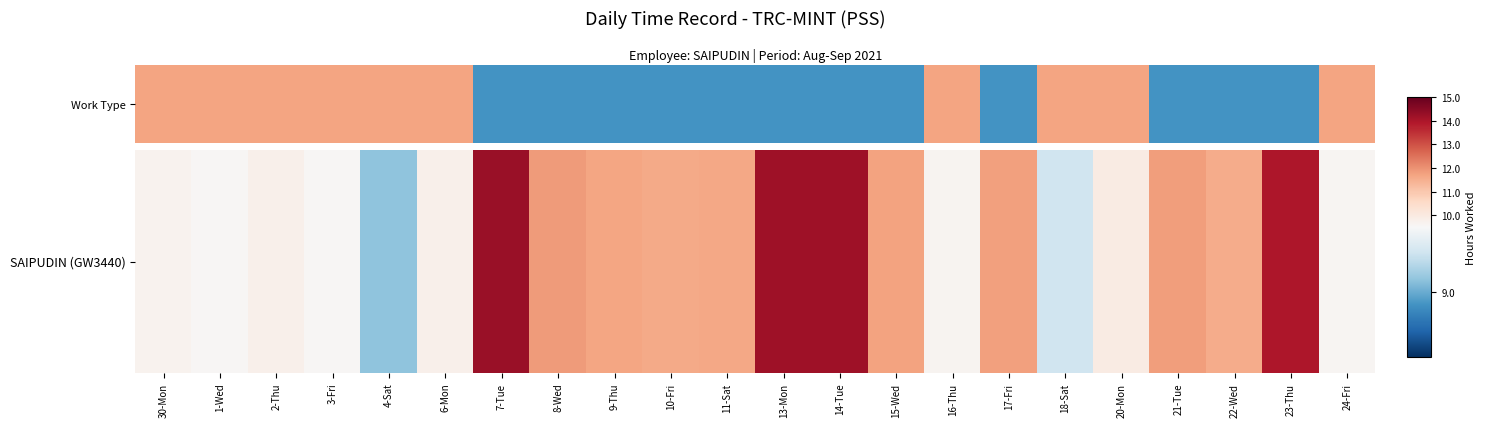

Approximately how many times larger is the value at 20-Mon compared to 16-Thu?

1.0